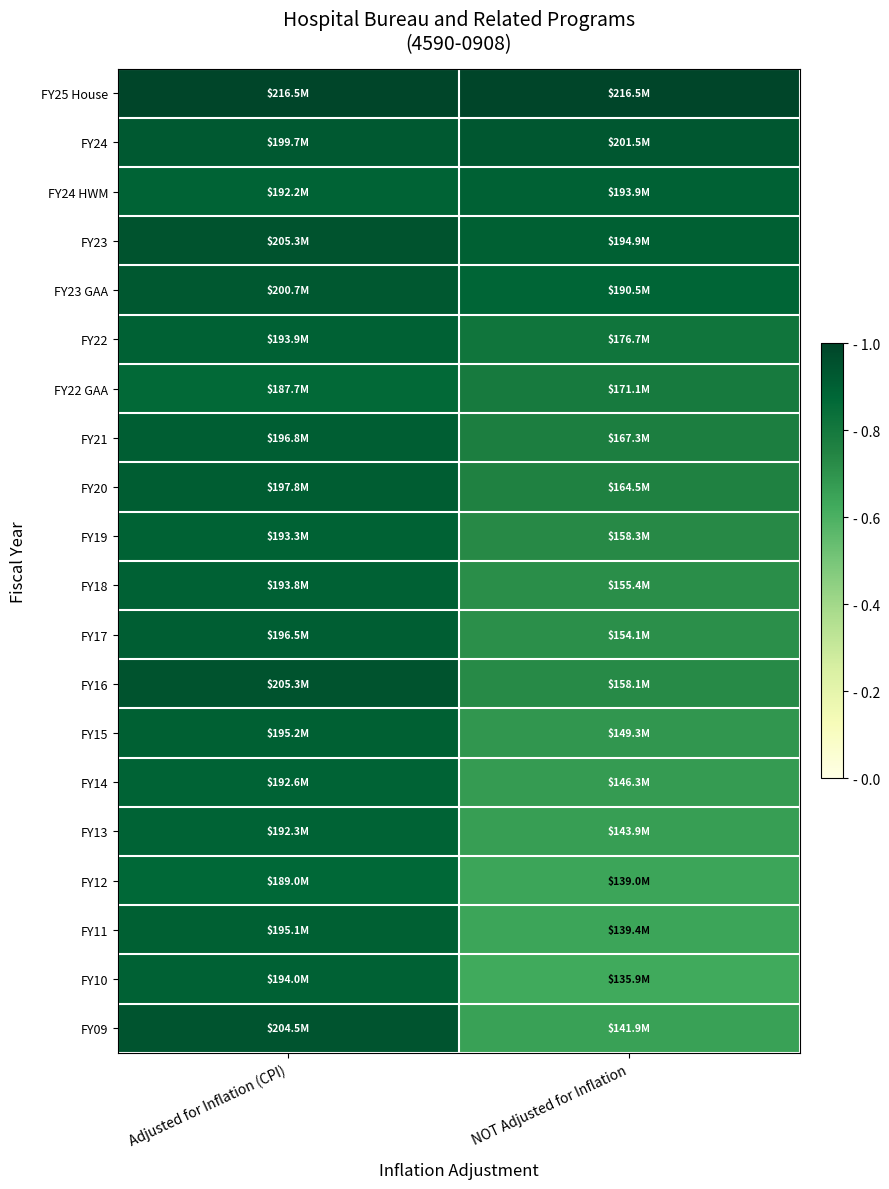

At which category is the sum across all series the highest?

Adjusted for Inflation (CPI)